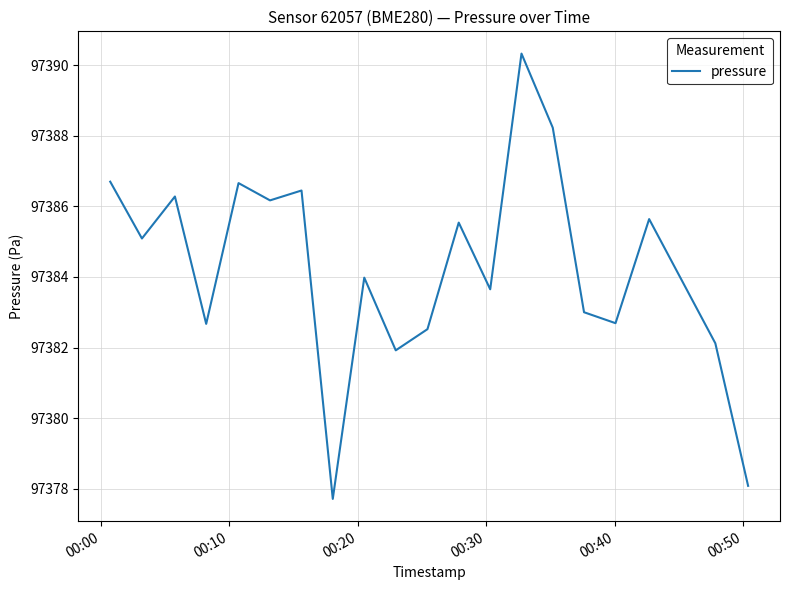

True or false: there are more than 0 points higher than both neighbors.

True